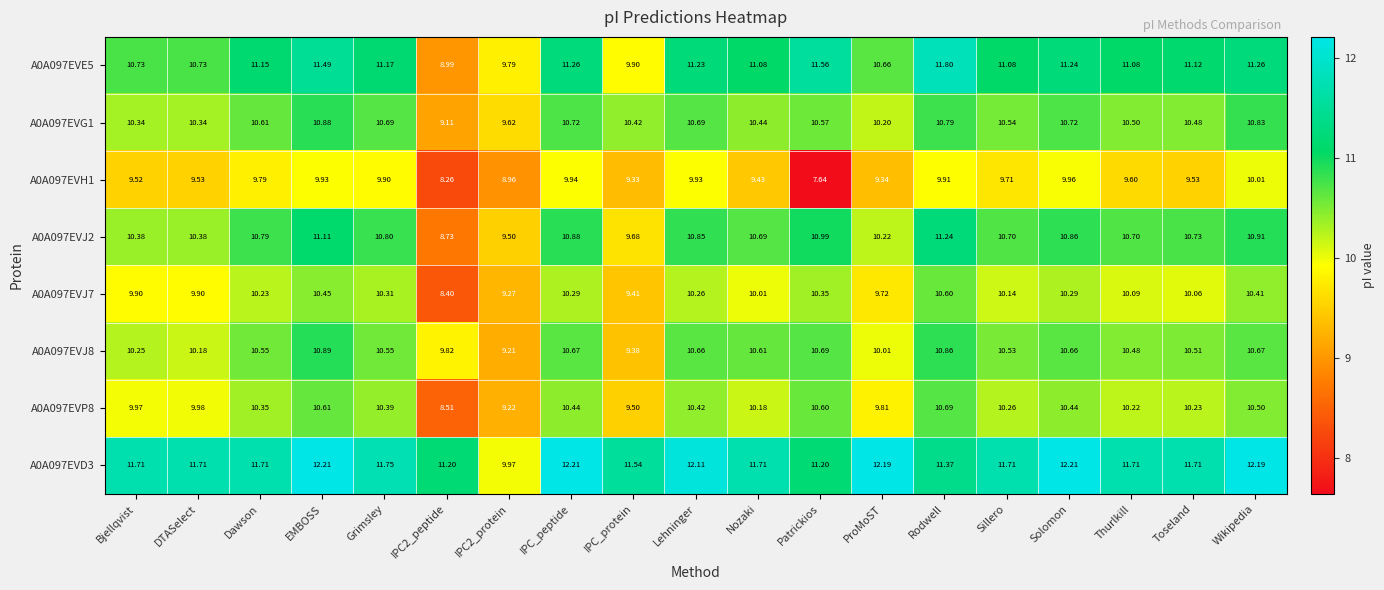

At which category is the sum across all series the highest?

EMBOSS